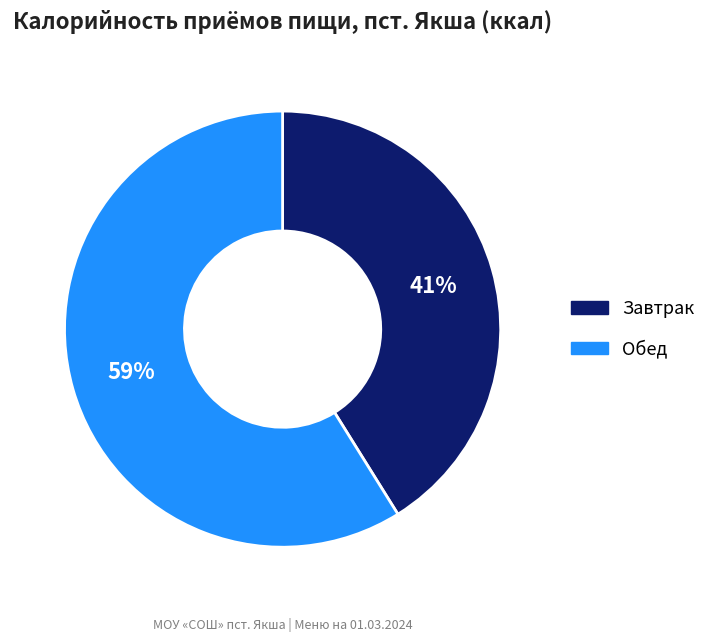

To the nearest percent, what is the combined percentage of Завтрак and Обед?

100%